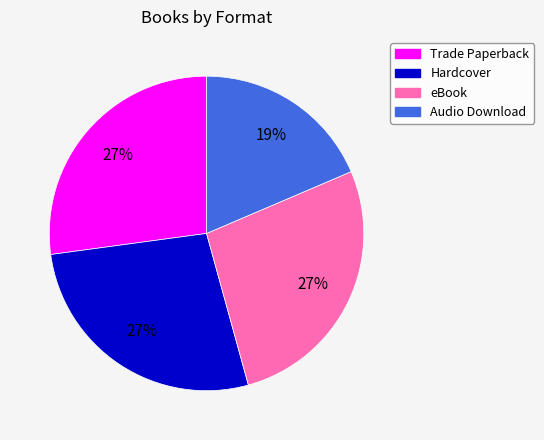

To the nearest percent, what is the combined percentage of Trade Paperback and Audio Download?

46%